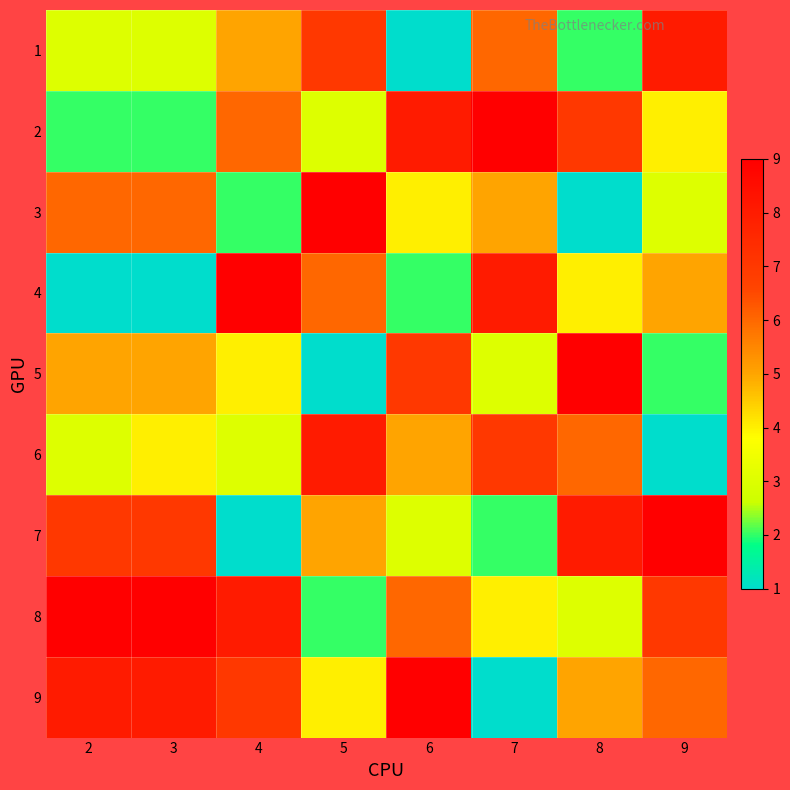

What is the total value across all series at 3?

45